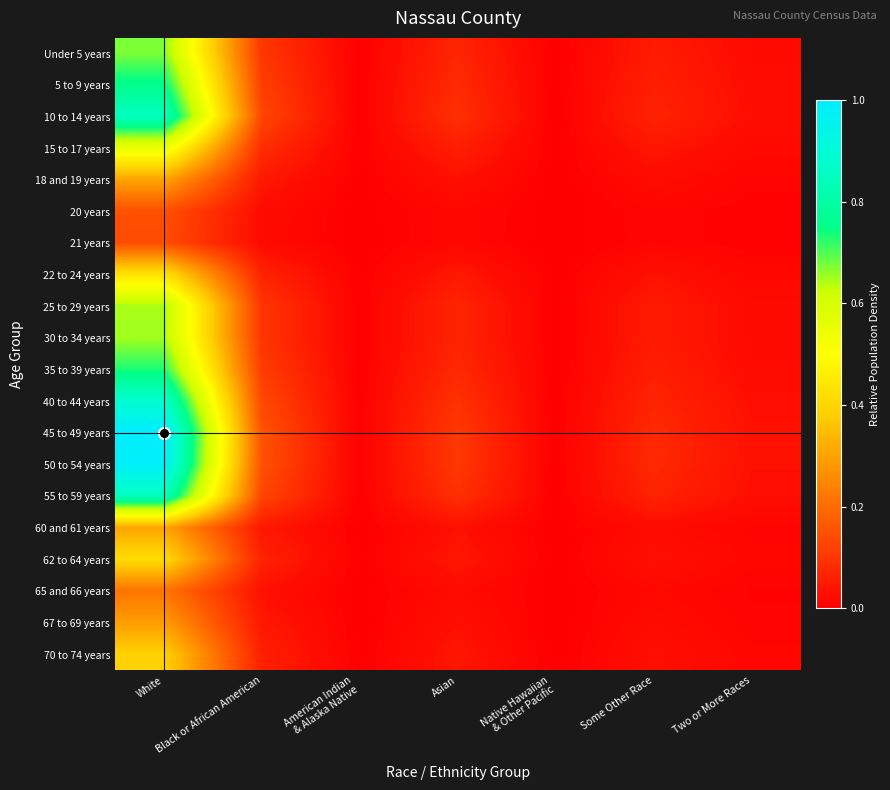

Which series changed the most between White and Two or More Races?

45 to 49 years